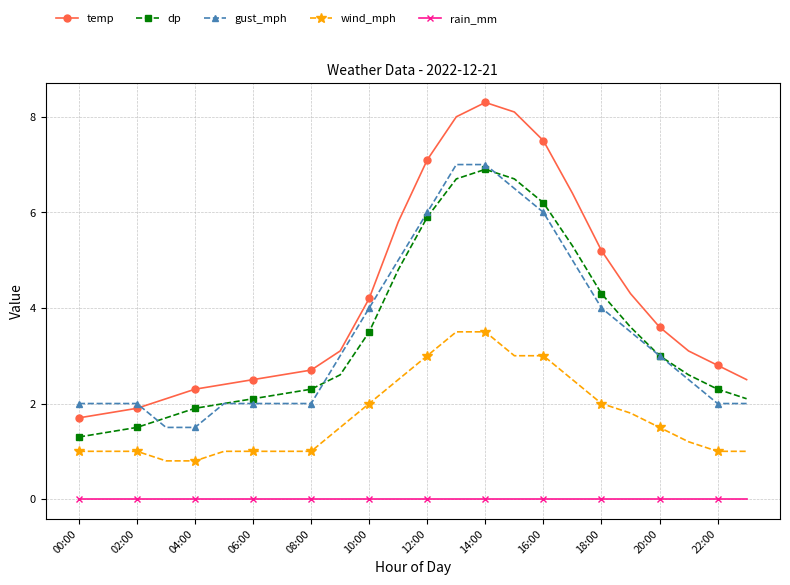

What is the greatest value displayed?

8.3